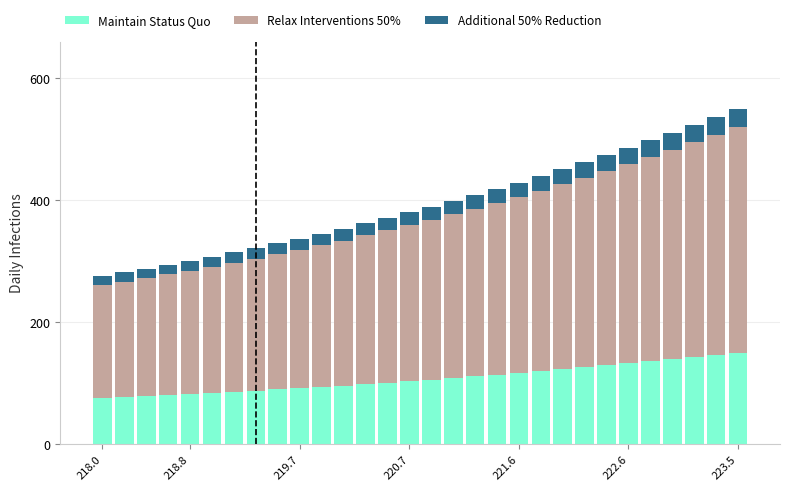

How many bars are there in total?

30